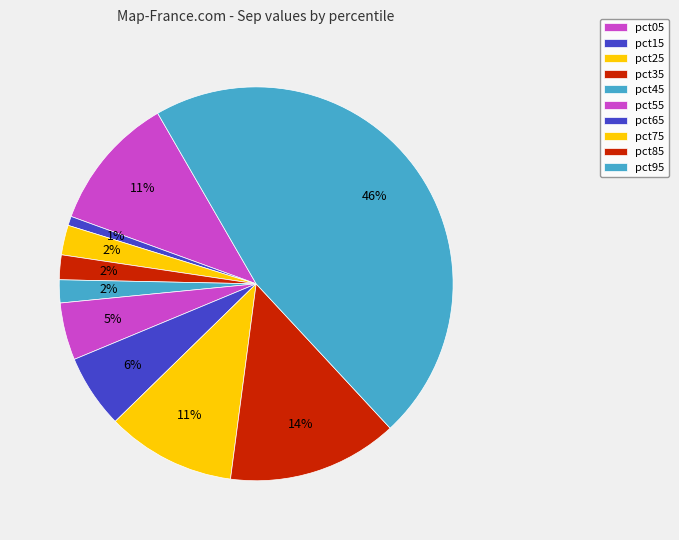

Is there a majority slice in this chart?

No